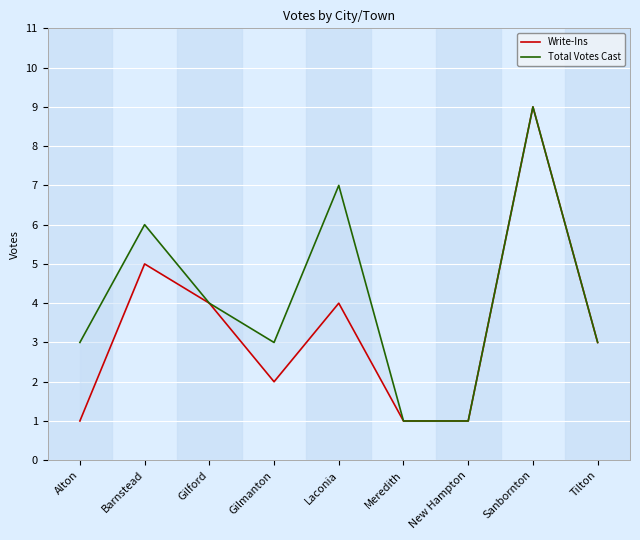

Reading left to right, extract all data points from this chart.

Write-Ins: 1	5	4	2	4	1	1	9	3
Total Votes Cast: 3	6	4	3	7	1	1	9	3